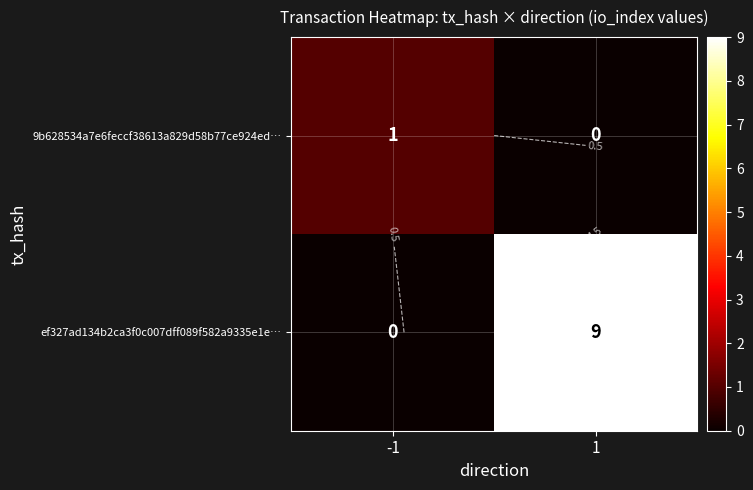

List the series in order of their peak value, lowest first.

9b628534a7e6feccf38613a829d58b77ce924ed…, ef327ad134b2ca3f0c007dff089f582a9335e1e…